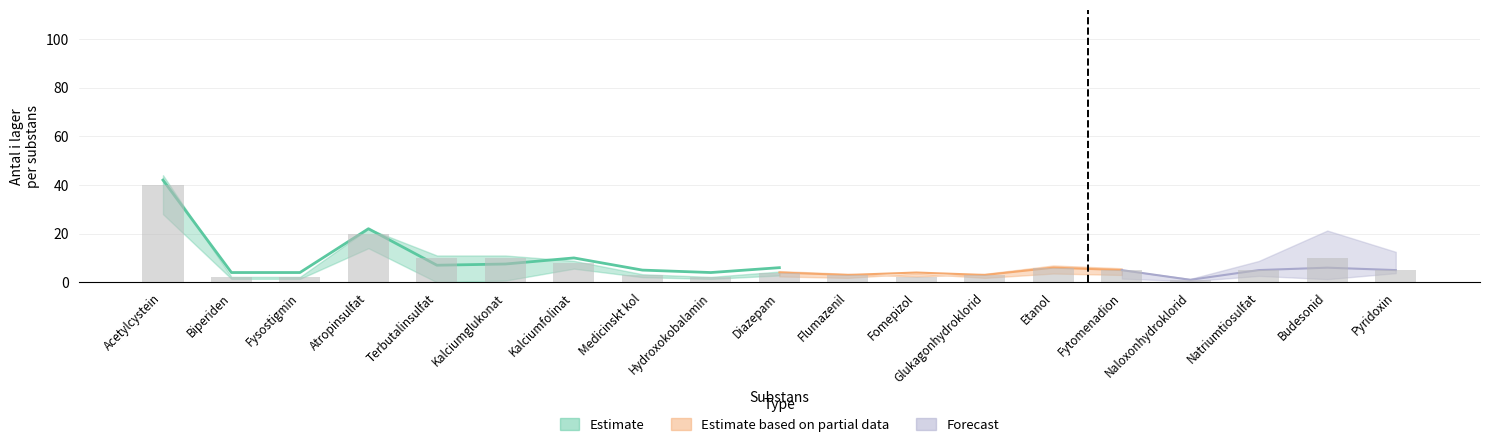

The value at Terbutalinsulfat is 10. True or false?

True